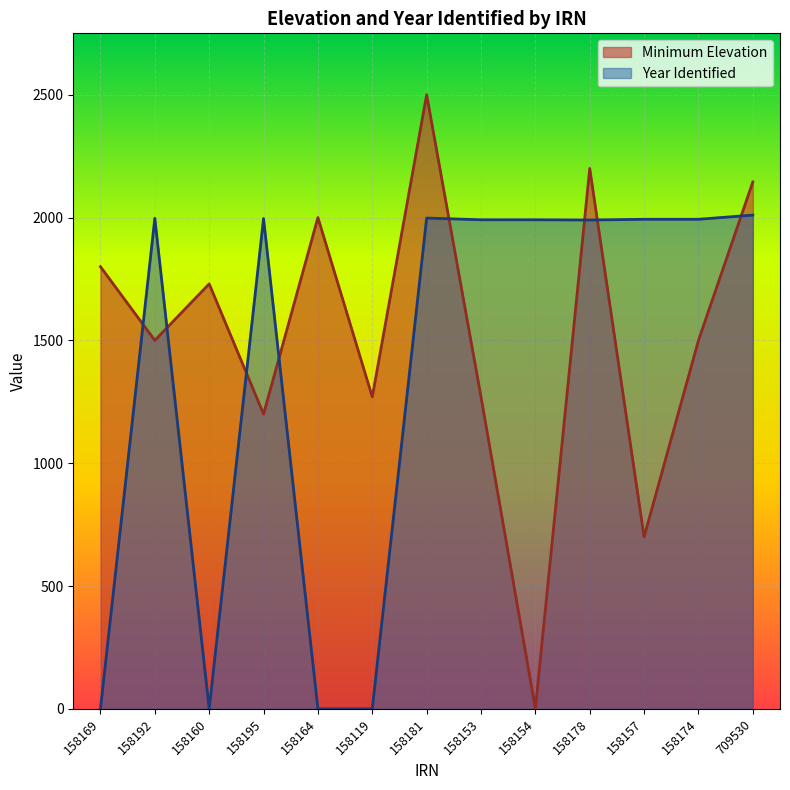

Which series changed the most between 158164 and 158119?

Minimum Elevation